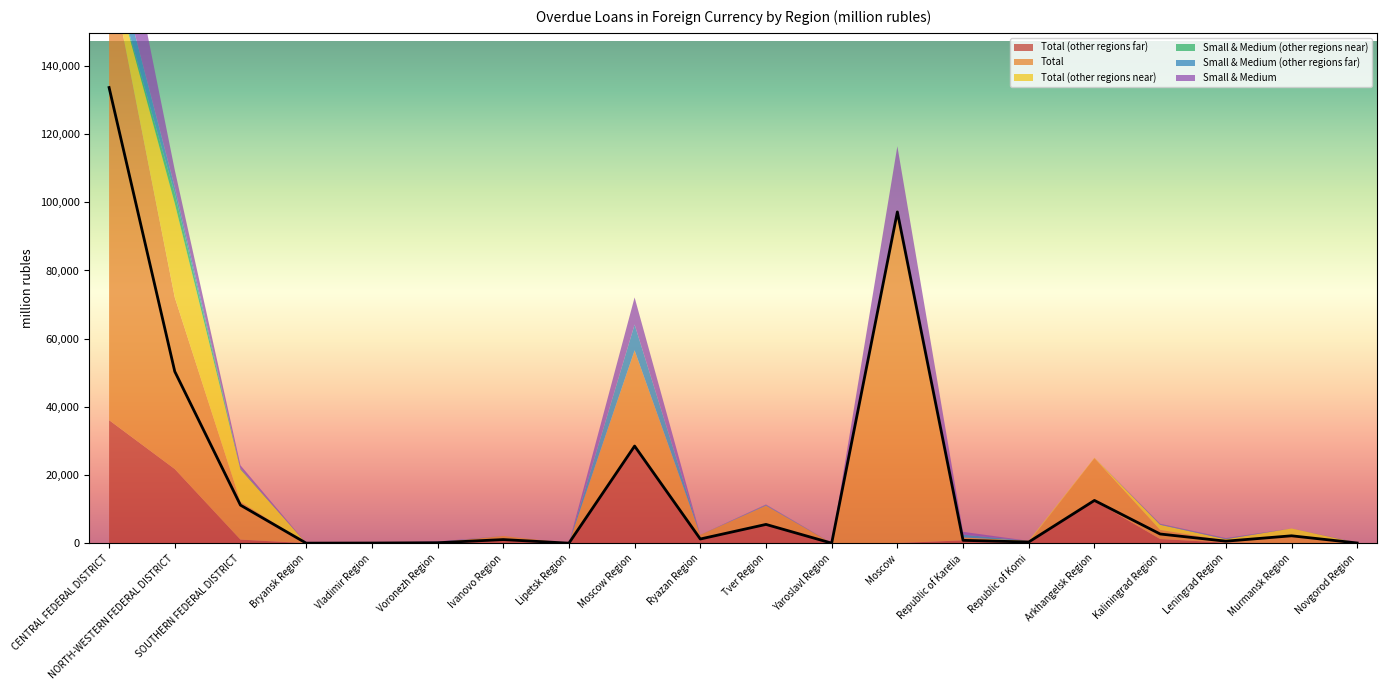

Reading left to right, extract all data points from this chart.

Total (other regions far): CENTRAL FEDERAL DISTRICT=36098	NORTH-WESTERN FEDERAL DISTRICT=21749	SOUTHERN FEDERAL DISTRICT=1042	Bryansk Region=10	Vladimir Region=41	Voronezh Region=127	Ivanovo Region=1056	Lipetsk Region=1	Moscow Region=28086	Ryazan Region=1224	Tver Region=5502	Yaroslavl Region=2	Moscow=33	Republic of Karelia=833	Republic of Komi=0	Arkhangelsk Region=12430	Kaliningrad Region=1216	Leningrad Region=164	Murmansk Region=0	Novgorod Region=54
Total: CENTRAL FEDERAL DISTRICT=133669	NORTH-WESTERN FEDERAL DISTRICT=50362	SOUTHERN FEDERAL DISTRICT=11163	Bryansk Region=10	Vladimir Region=41	Voronezh Region=127	Ivanovo Region=1056	Lipetsk Region=1	Moscow Region=28491	Ryazan Region=1224	Tver Region=5502	Yaroslavl Region=9	Moscow=97191	Republic of Karelia=833	Republic of Komi=340	Arkhangelsk Region=12538	Kaliningrad Region=2693	Leningrad Region=585	Murmansk Region=2164	Novgorod Region=54
Total (other regions near): CENTRAL FEDERAL DISTRICT=619	NORTH-WESTERN FEDERAL DISTRICT=27583	SOUTHERN FEDERAL DISTRICT=9397	Bryansk Region=0	Vladimir Region=0	Voronezh Region=0	Ivanovo Region=0	Lipetsk Region=0	Moscow Region=0	Ryazan Region=0	Tver Region=0	Yaroslavl Region=7	Moscow=612	Republic of Karelia=0	Republic of Komi=340	Arkhangelsk Region=109	Kaliningrad Region=1476	Leningrad Region=421	Murmansk Region=2160	Novgorod Region=0
Small & Medium (other regions near): CENTRAL FEDERAL DISTRICT=26	NORTH-WESTERN FEDERAL DISTRICT=2862	SOUTHERN FEDERAL DISTRICT=260	Bryansk Region=0	Vladimir Region=0	Voronezh Region=0	Ivanovo Region=0	Lipetsk Region=0	Moscow Region=0	Ryazan Region=0	Tver Region=0	Yaroslavl Region=7	Moscow=19	Republic of Karelia=0	Republic of Komi=0	Arkhangelsk Region=0	Kaliningrad Region=13	Leningrad Region=2	Murmansk Region=0	Novgorod Region=0
Small & Medium (other regions far): CENTRAL FEDERAL DISTRICT=7937	NORTH-WESTERN FEDERAL DISTRICT=1858	SOUTHERN FEDERAL DISTRICT=0	Bryansk Region=10	Vladimir Region=41	Voronezh Region=119	Ivanovo Region=0	Lipetsk Region=1	Moscow Region=7554	Ryazan Region=0	Tver Region=177	Yaroslavl Region=2	Moscow=33	Republic of Karelia=833	Republic of Komi=0	Arkhangelsk Region=0	Kaliningrad Region=148	Leningrad Region=164	Murmansk Region=0	Novgorod Region=54
Small & Medium: CENTRAL FEDERAL DISTRICT=26874	NORTH-WESTERN FEDERAL DISTRICT=5066	SOUTHERN FEDERAL DISTRICT=984	Bryansk Region=10	Vladimir Region=41	Voronezh Region=119	Ivanovo Region=0	Lipetsk Region=1	Moscow Region=7960	Ryazan Region=0	Tver Region=177	Yaroslavl Region=9	Moscow=18557	Republic of Karelia=833	Republic of Komi=0	Arkhangelsk Region=0	Kaliningrad Region=162	Leningrad Region=165	Murmansk Region=4	Novgorod Region=54